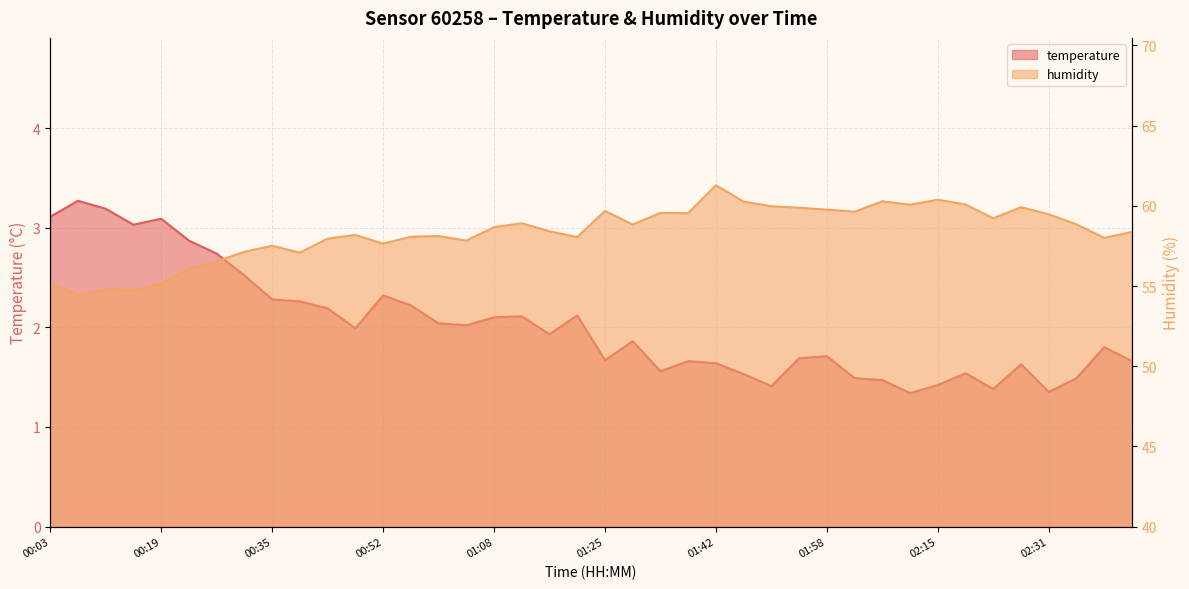

What is the sum of all humidity values?

2333.5